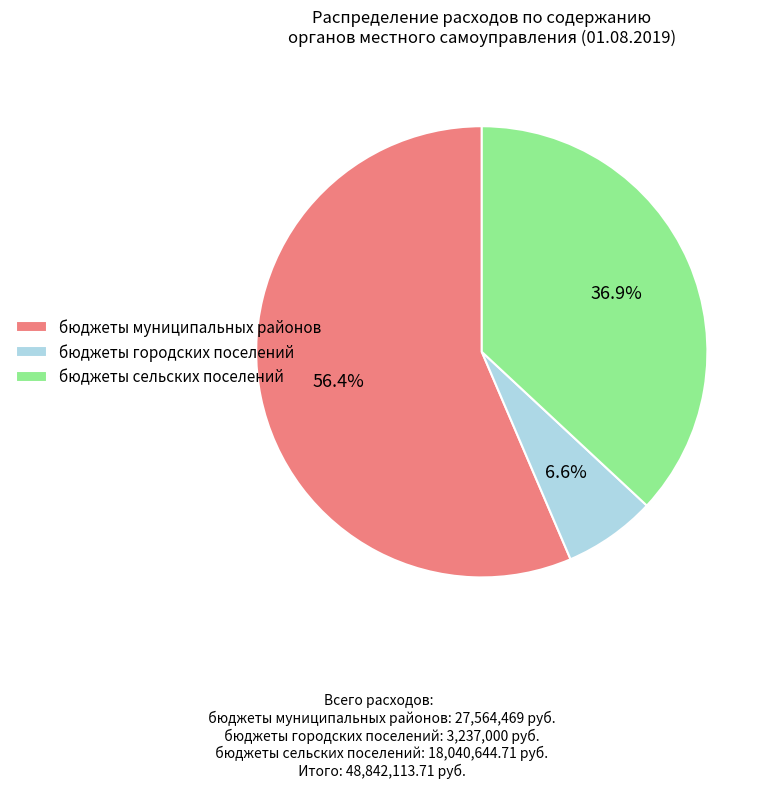

Count the number of slices in the pie.

3